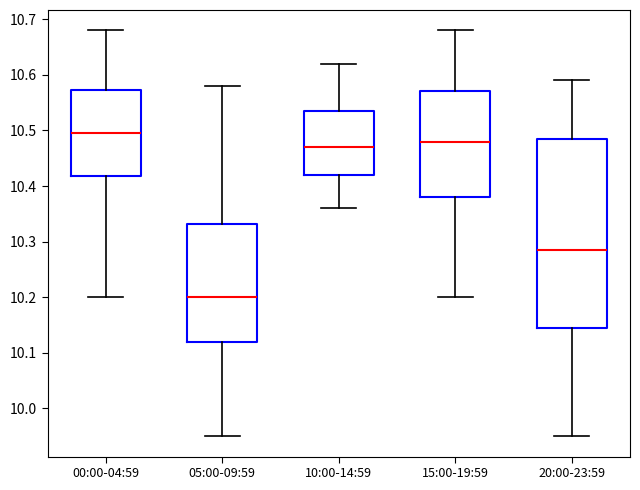

Which box is the tallest, from its lower edge to its upper edge?

20:00-23:59